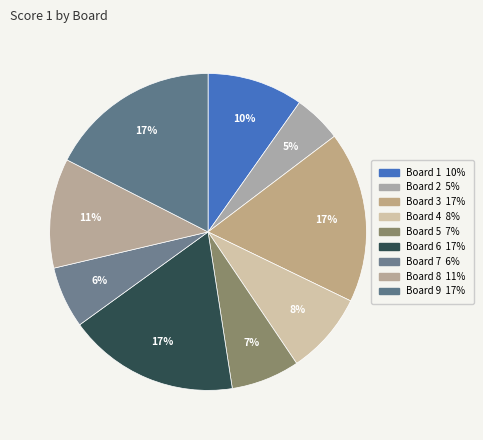

To the nearest percent, what is the average slice percentage?

11%